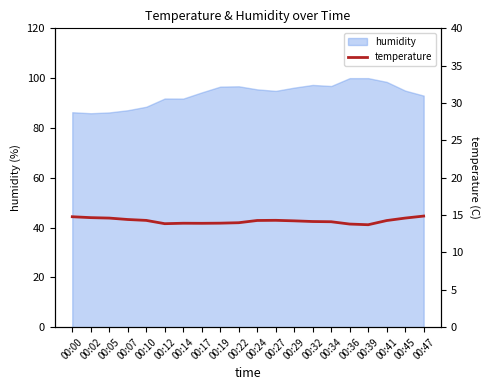

The humidity series shows 100.0 at 00:36. True or false?

True